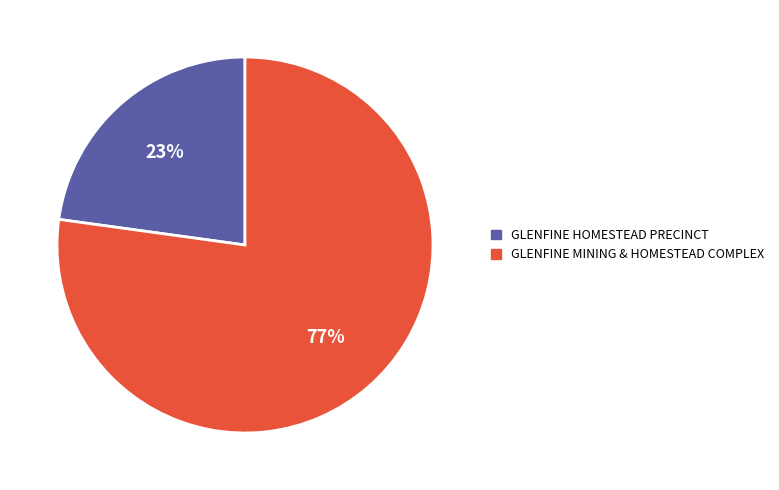

The GLENFINE HOMESTEAD PRECINCT slice represents 33% of the pie. True or false?

False